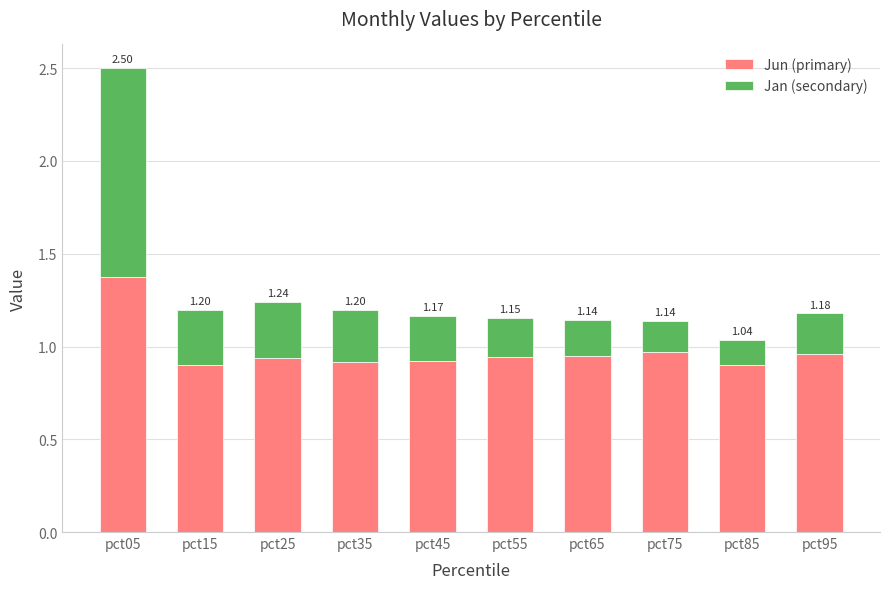

Which category has the highest value in the Jun (primary) series?

pct05